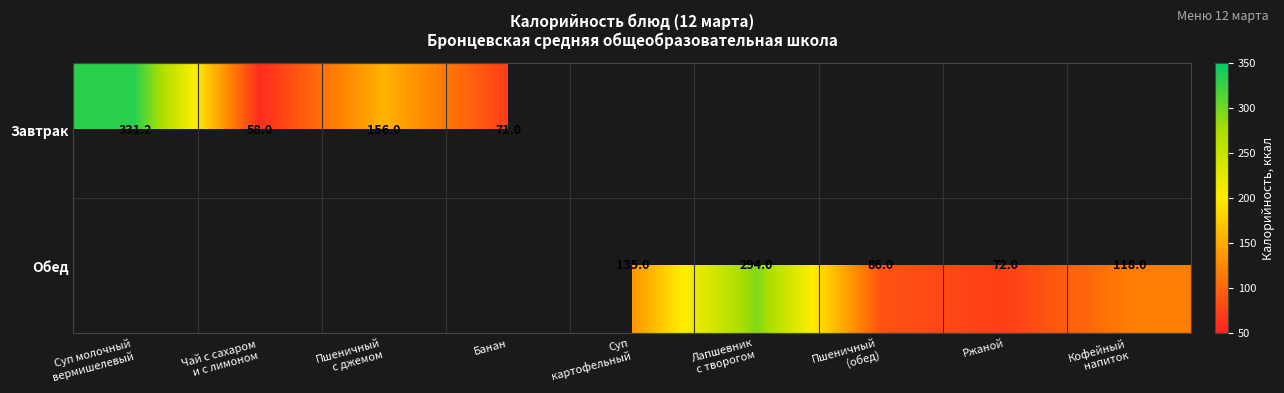

List the series in order of their peak value, highest first.

Завтрак, Обед